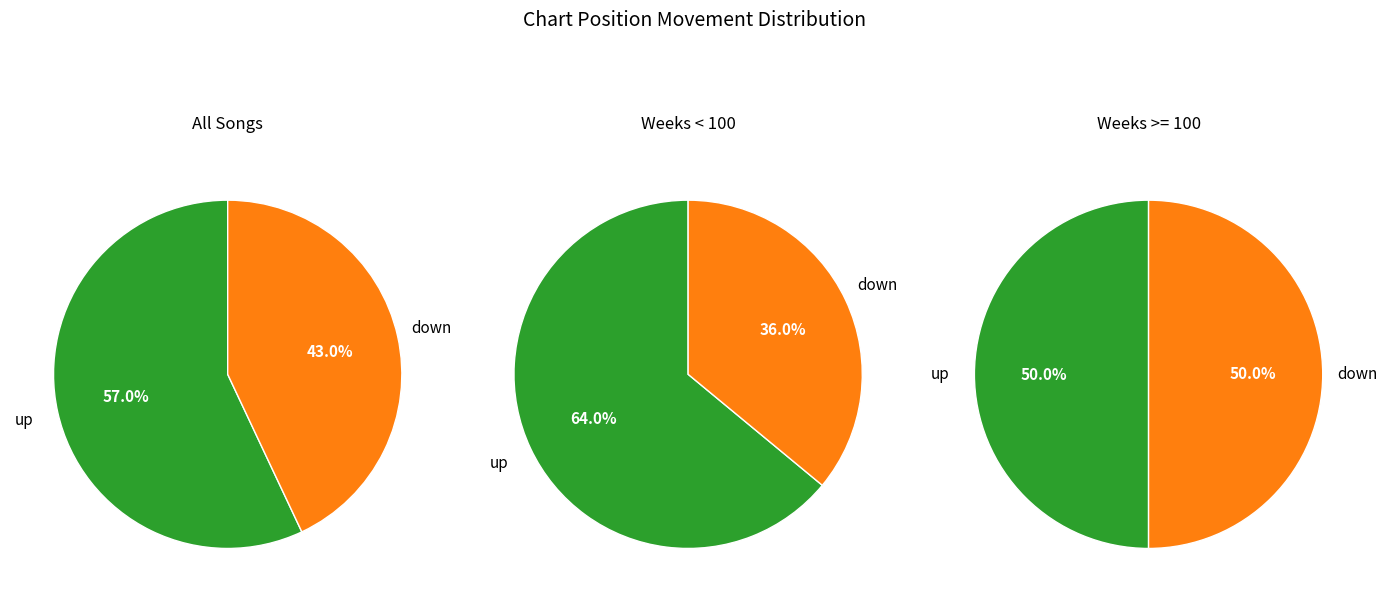

To the nearest percent, what percentage of the pie is down?

43%